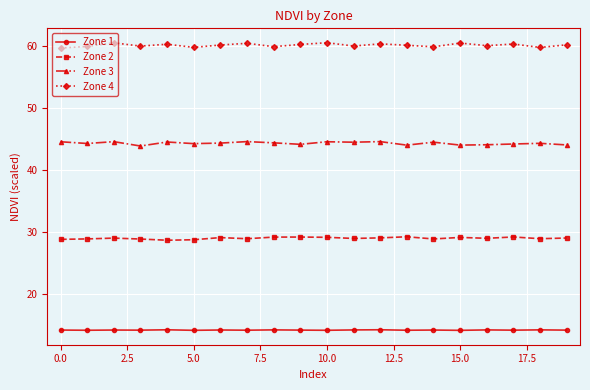

What is the average value of the Zone 2 series?

29.0